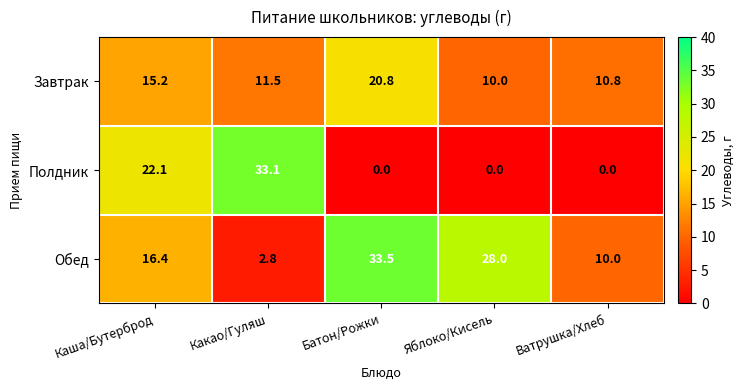

At which label does Завтрак reach its minimum?

Яблоко/Кисель